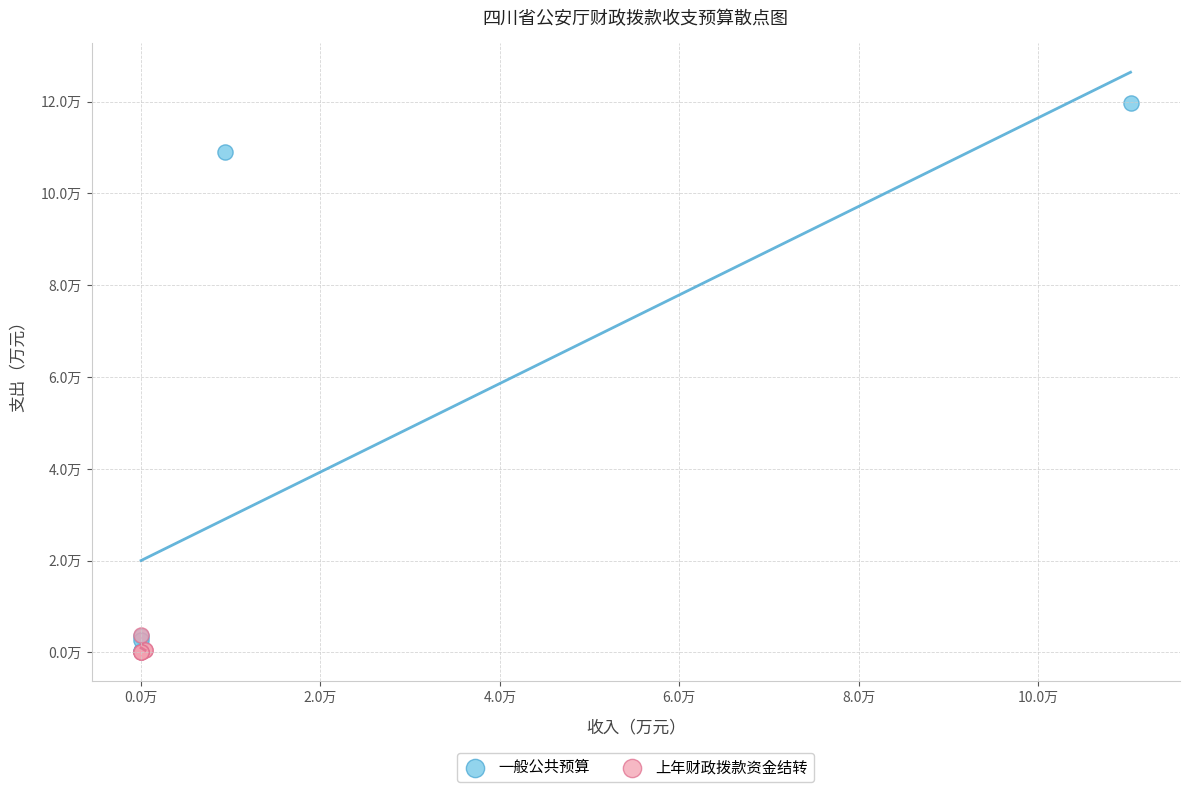

What are all the series names shown in the legend?

一般公共预算, 上年财政拨款资金结转